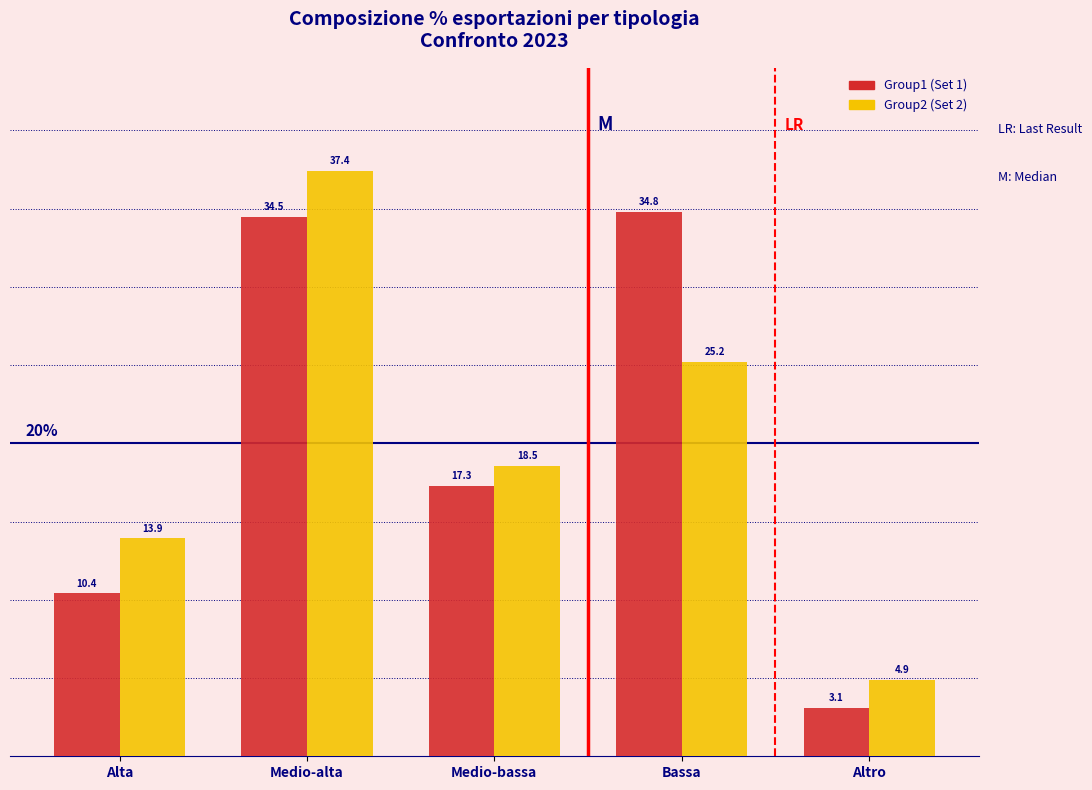

Reading right to left, transcribe all the data shown in this chart.

Group1: 3.1	34.8	17.3	34.5	10.4
Group2: 4.9	25.2	18.5	37.4	13.9